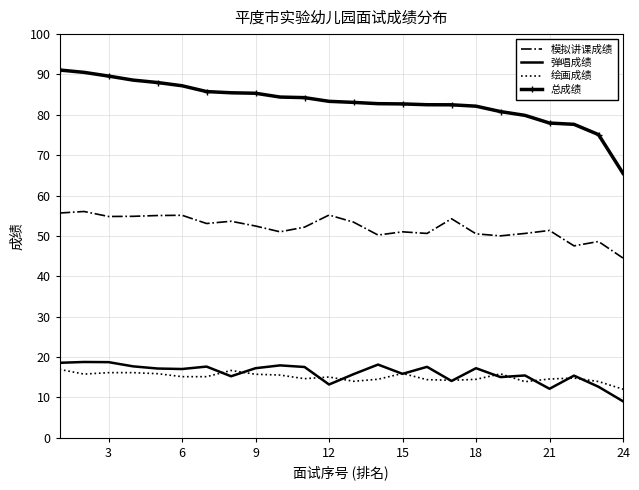

True or false: 模拟讲课成绩 and 总成绩 cross at least once.

False